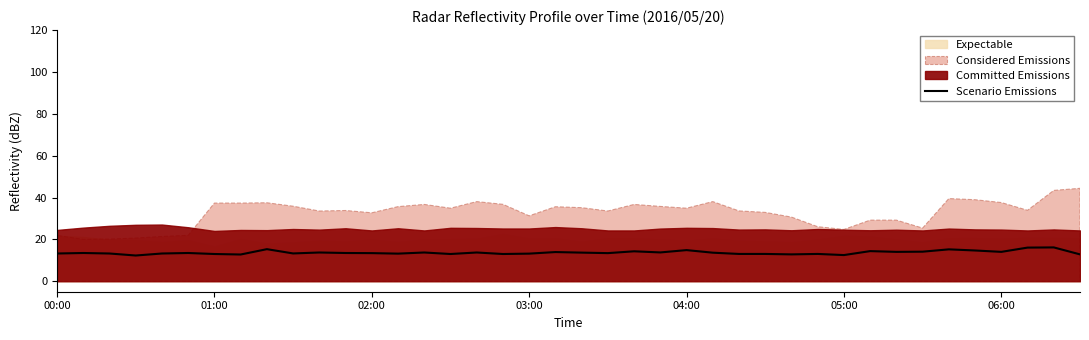

What value does the data have at 16?

13.7